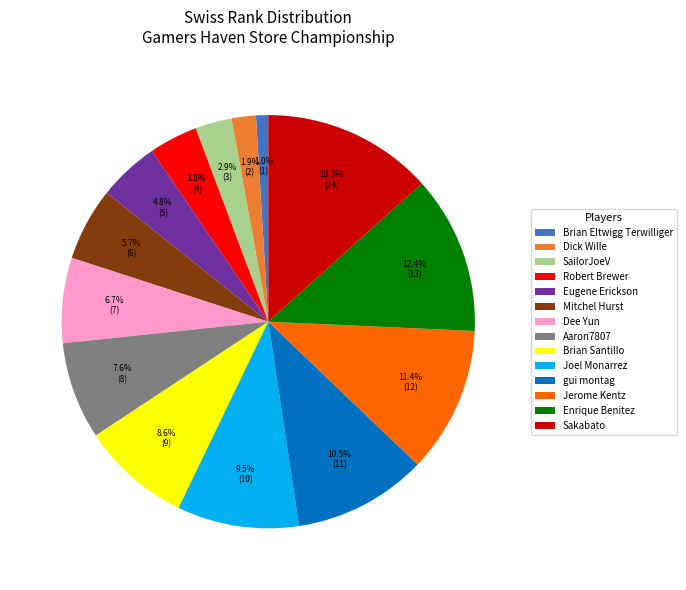

What percentage is the Eugene Erickson slice, to the nearest percent?

5%